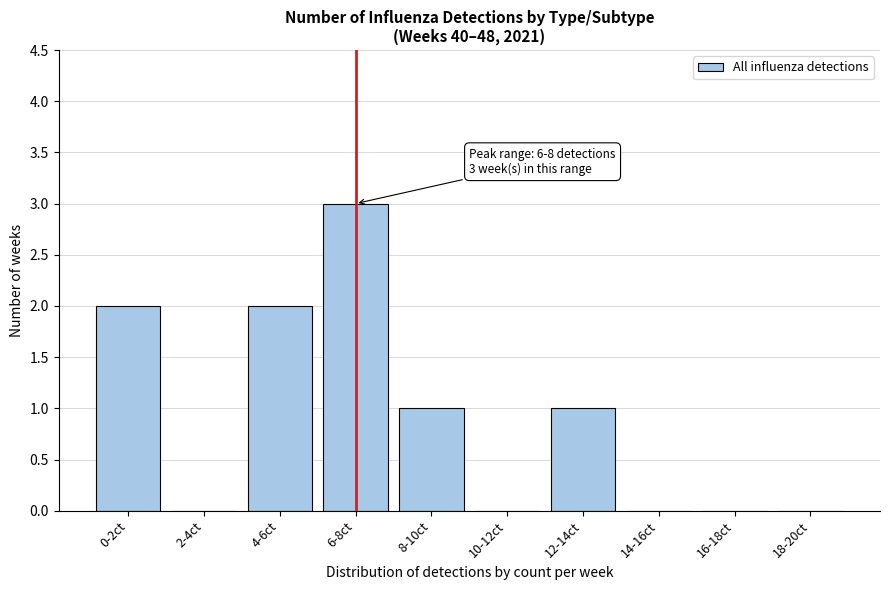

Reading left to right, what are all the values shown in this chart?

0-2ct=2	2-4ct=0	4-6ct=2	6-8ct=3	8-10ct=1	10-12ct=0	12-14ct=1	14-16ct=0	16-18ct=0	18-20ct=0